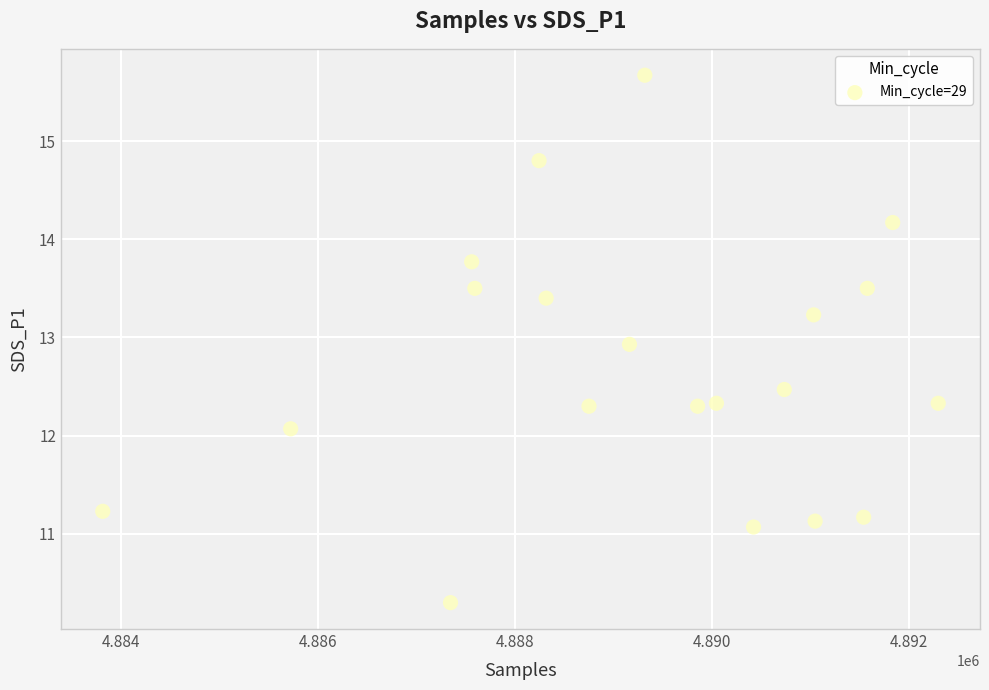

What Y value in the scatter plot is closest to 12?

12.1